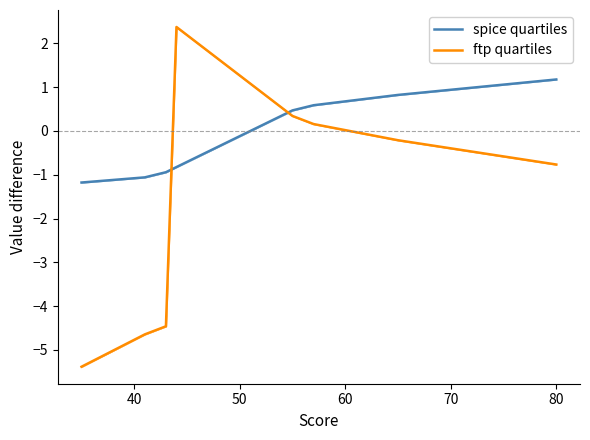

True or false: ftp quartiles and spice quartiles cross at least once.

True